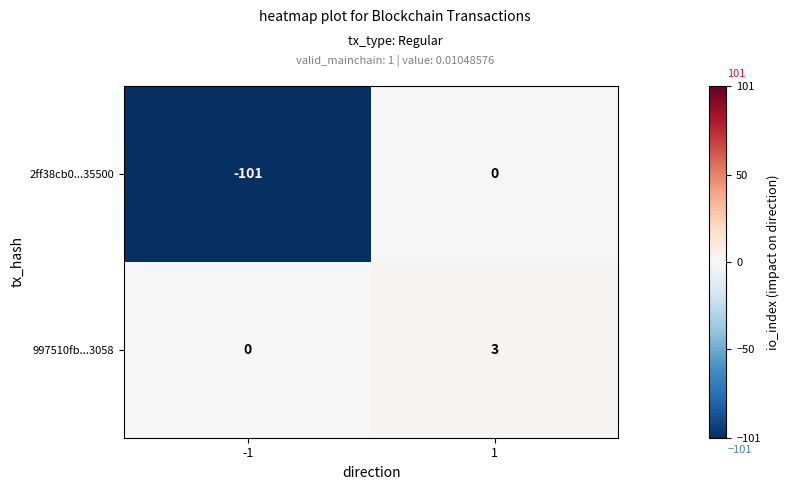

How many categories are shown in the chart?

2